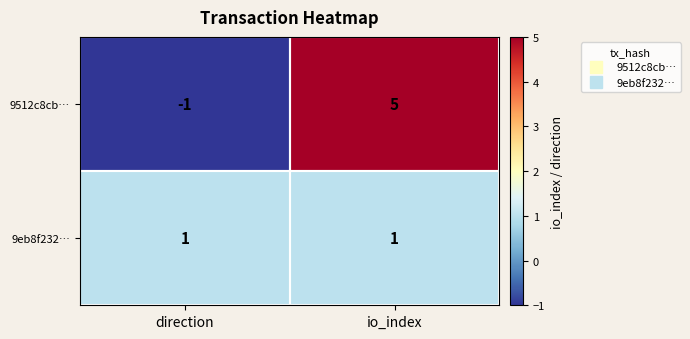

Rank the series at direction from highest to lowest value.

9eb8f232…, 9512c8cb…